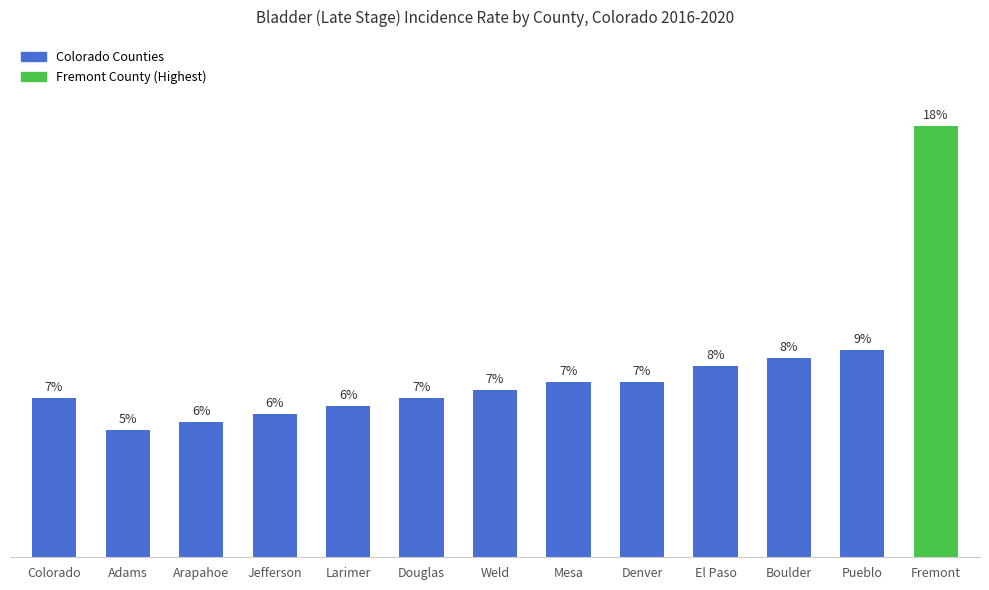

The value at Fremont is 2.9. True or false?

False